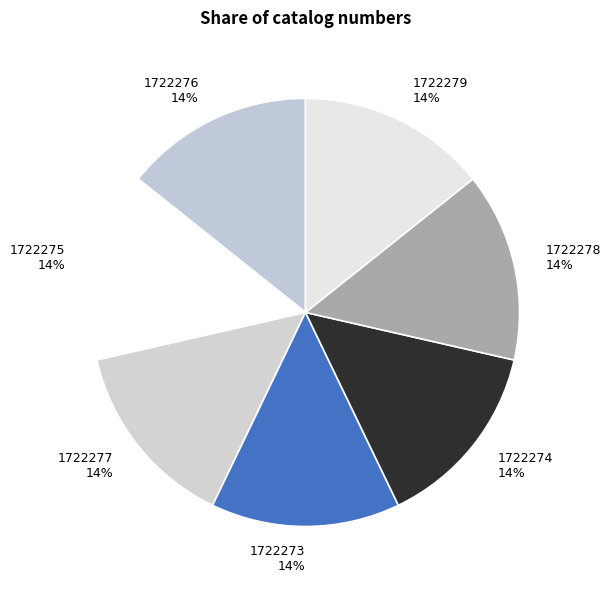

True or false: 1722275 accounts for 14% of the total.

True